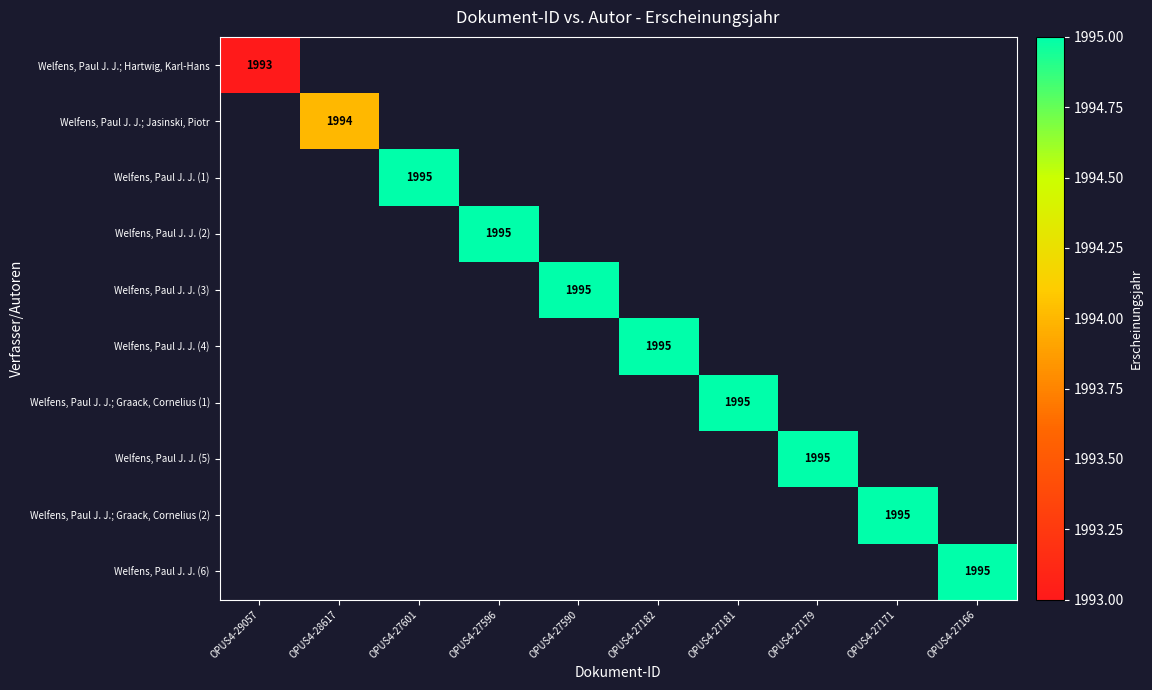

List the series in order of their peak value, lowest first.

Welfens, Paul J. J.; Hartwig, Karl-Hans, Welfens, Paul J. J.; Jasinski, Piotr, Welfens, Paul J. J. (1), Welfens, Paul J. J. (2), Welfens, Paul J. J. (3), Welfens, Paul J. J. (4), Welfens, Paul J. J.; Graack, Cornelius (1), Welfens, Paul J. J. (5), Welfens, Paul J. J.; Graack, Cornelius (2), Welfens, Paul J. J. (6)